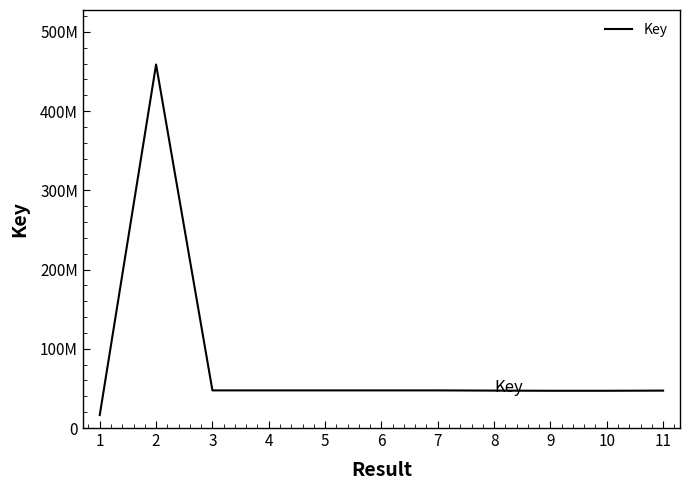

List the labels in order of value, smallest first.

1, 9, 10, 11, 8, 6, 7, 5, 4, 3, 2